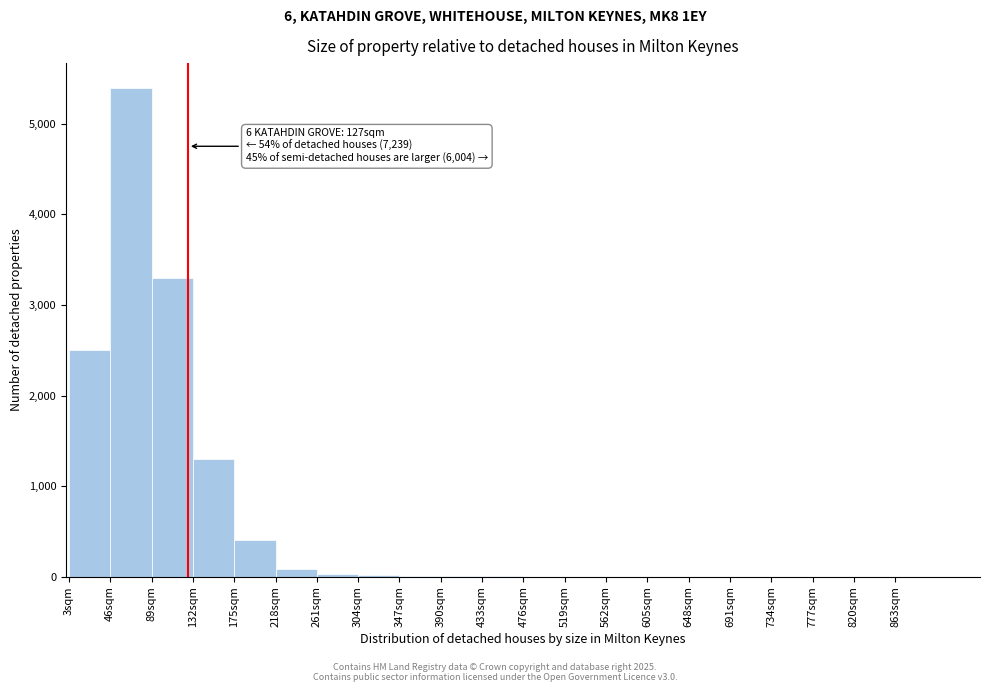

Which range on the x-axis has the tallest bar?

46 to 89